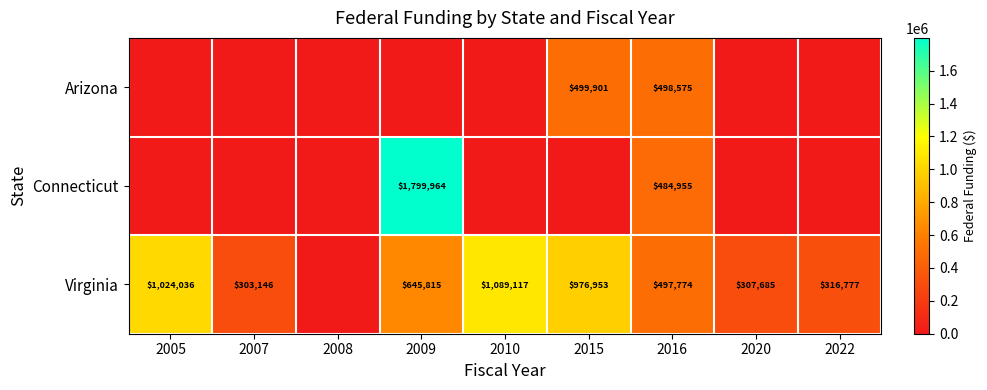

What is the sum of the Virginia values at 2020 and 2022?

624462